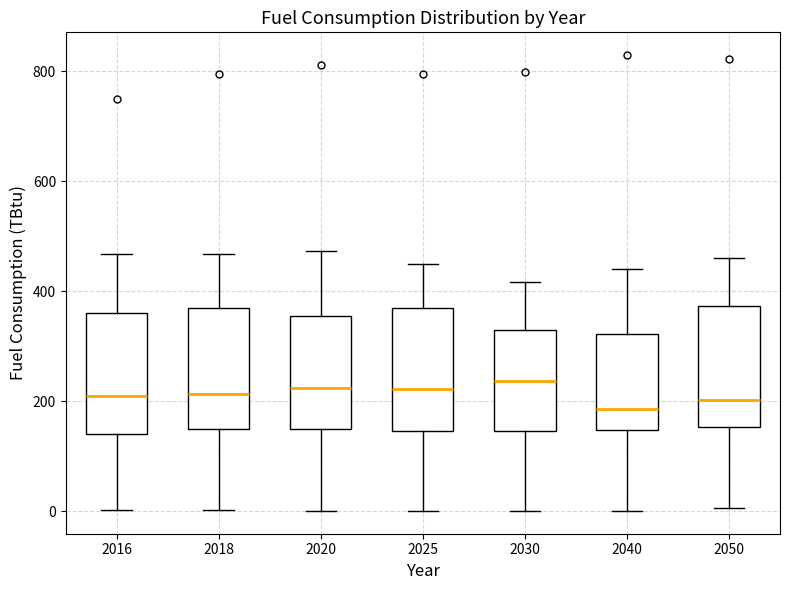

Reading left to right, transcribe this box plot: for each box, give where its median line is, the range the box spans, and where its two whiskers end, as read against the y-axis. The values are not printed on the chart, so give them approximately, as read against the axis.

2016: median 200, box 140 to 360, whiskers 0 to 460
2018: median 220, box 140 to 360, whiskers 0 to 460
2020: median 220, box 140 to 360, whiskers 0 to 480
2025: median 220, box 140 to 360, whiskers 0 to 460
2030: median 240, box 140 to 320, whiskers 0 to 420
2040: median 180, box 140 to 320, whiskers 0 to 440
2050: median 200, box 160 to 380, whiskers 0 to 460